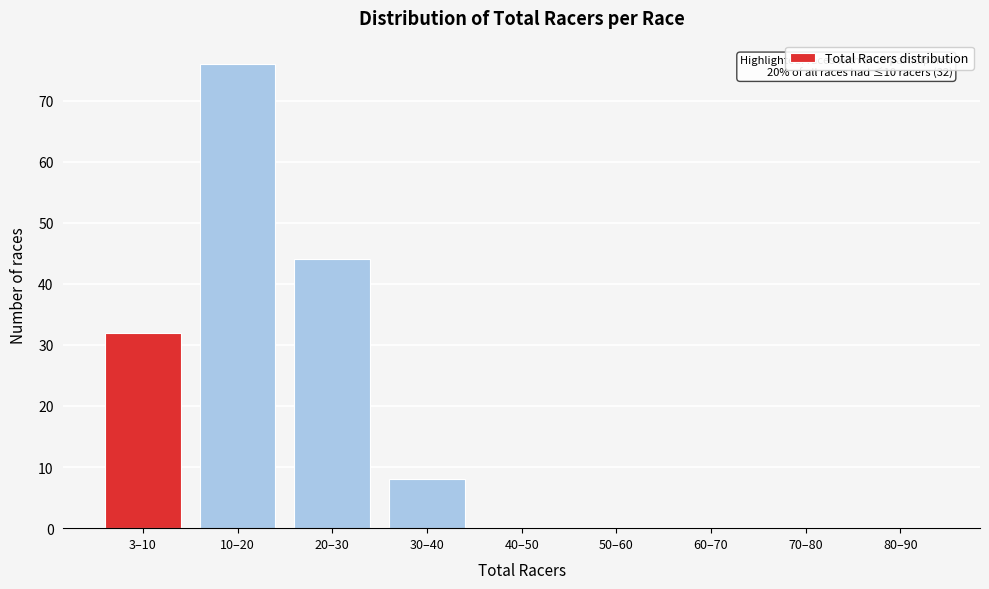

Reading left to right, list all the values displayed in this chart.

3–10=32	10–20=76	20–30=44	30–40=8	40–50=0	50–60=0	60–70=0	70–80=0	80–90=0